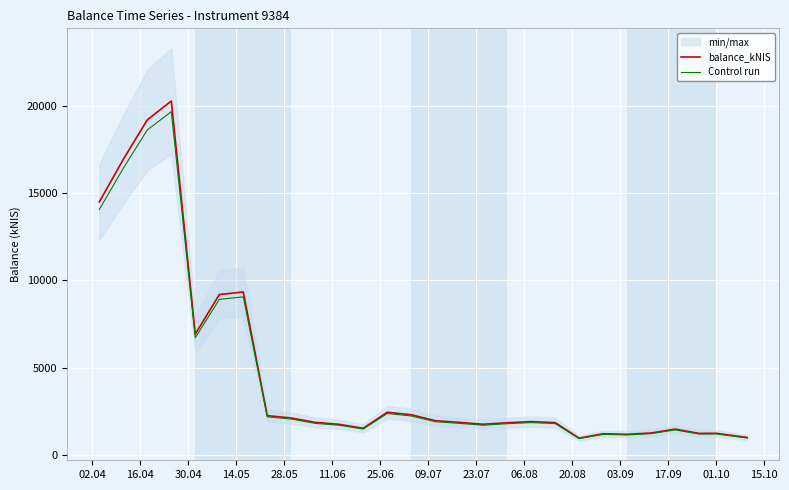

What is the minimum value for balance_kNIS?

958.9